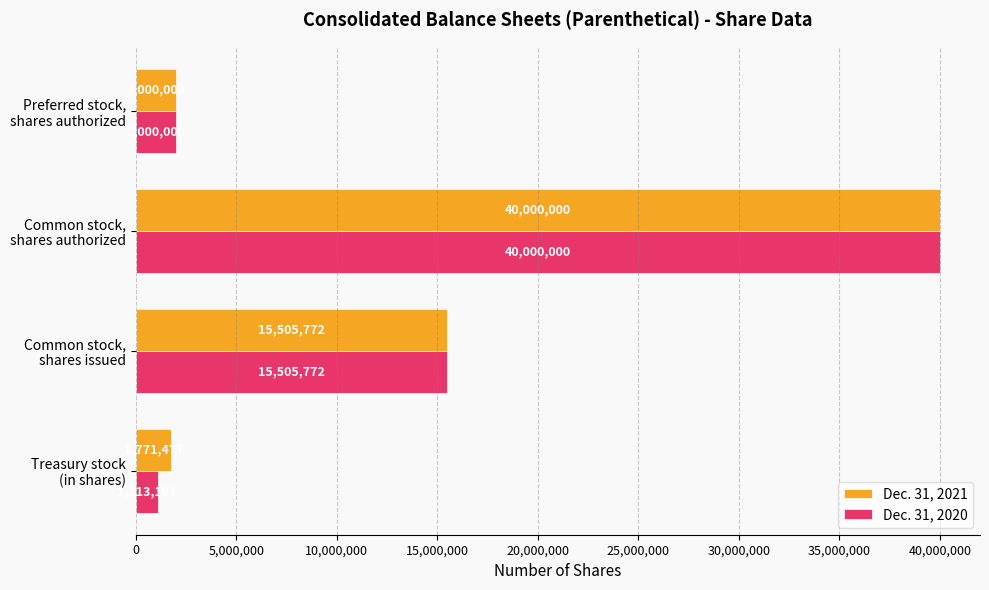

Which series has the largest total across all categories?

Dec. 31, 2021